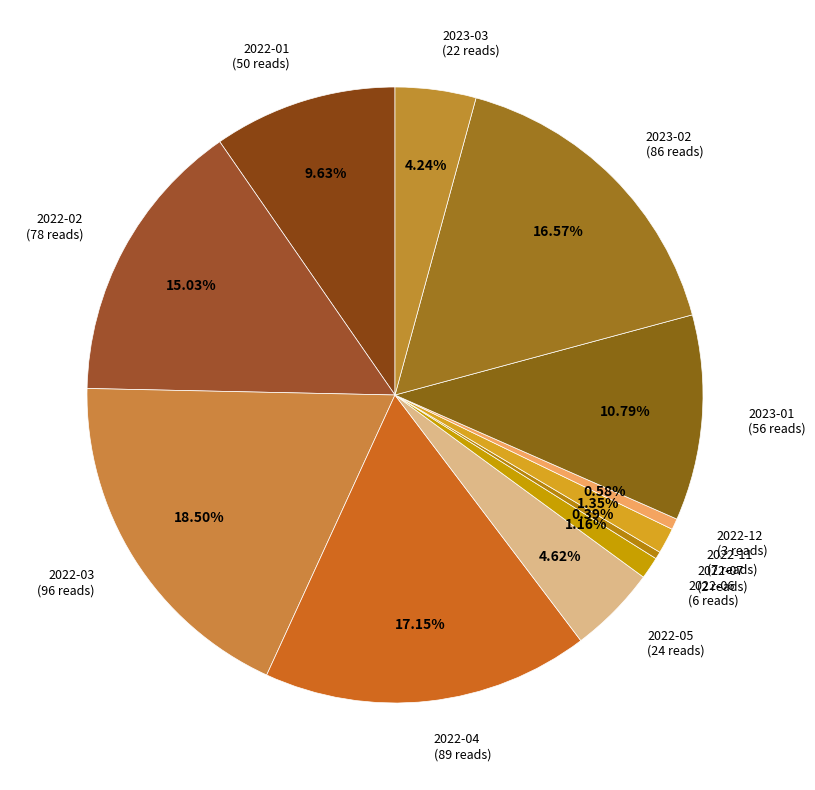

How many segments does this pie chart have?

12